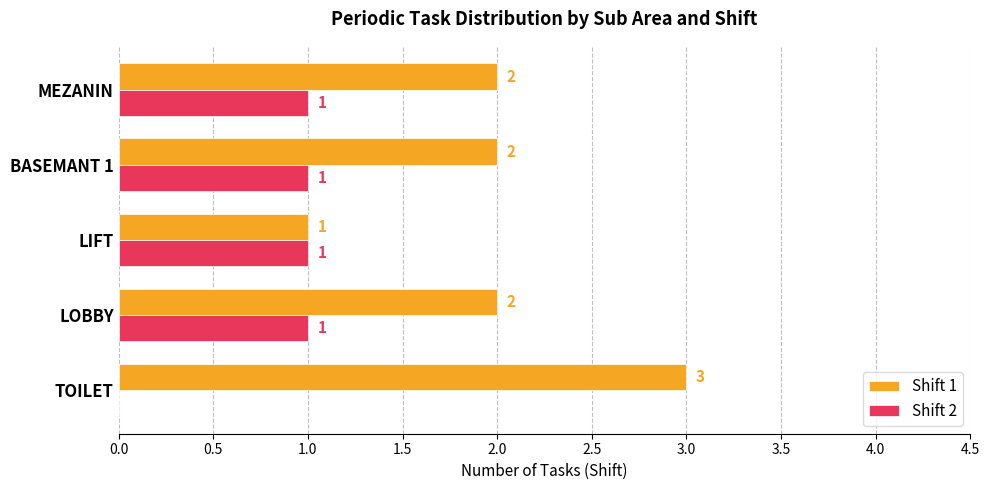

Where is Shift 2 nearest to the value 0?

TOILET